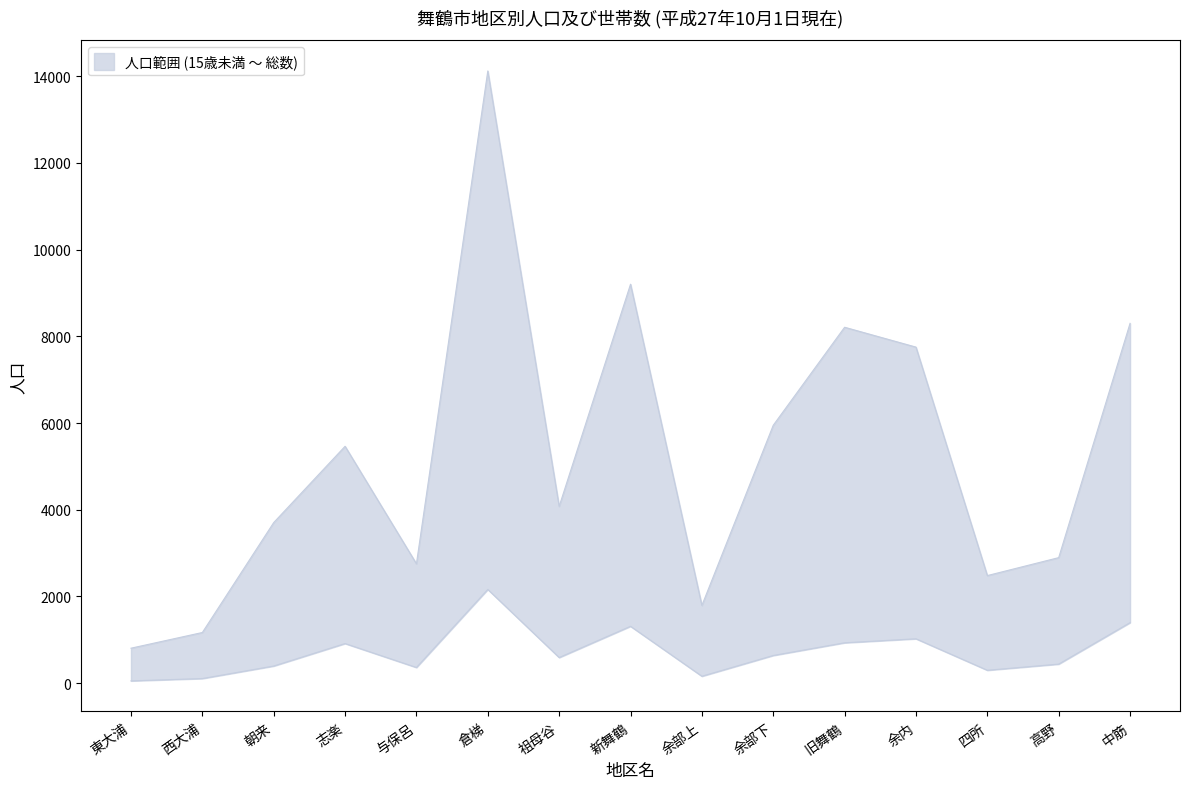

What is the average value of the lower series?

719